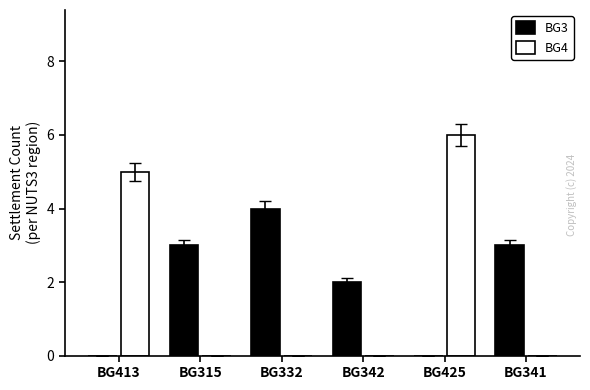

Where is BG4 nearest to the value 3?

BG413